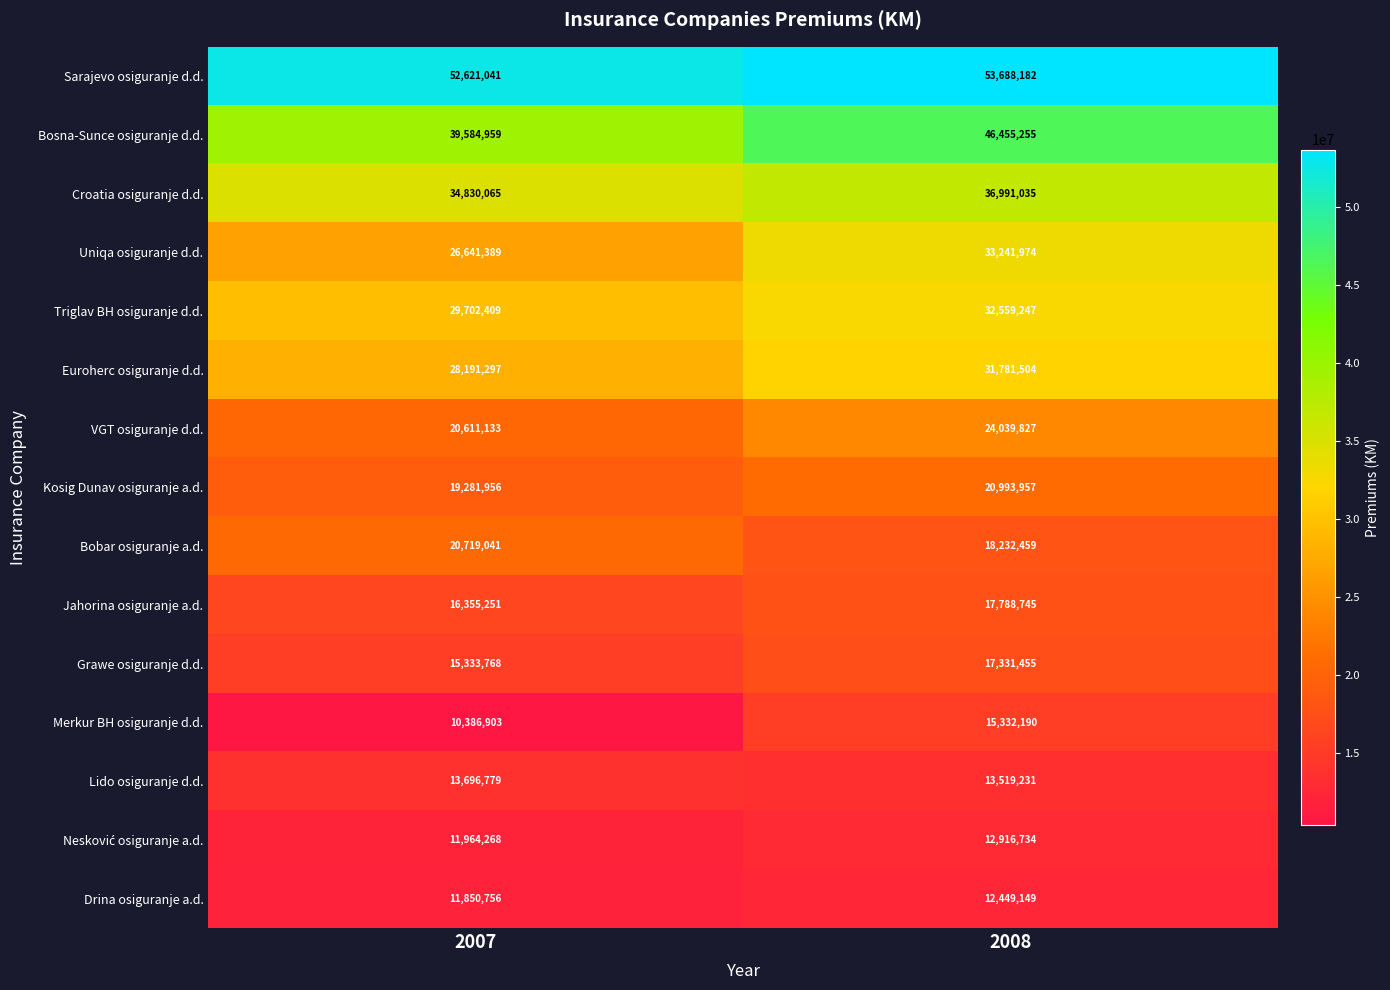

Which series has the largest range (max minus min)?

Bosna-Sunce osiguranje d.d.